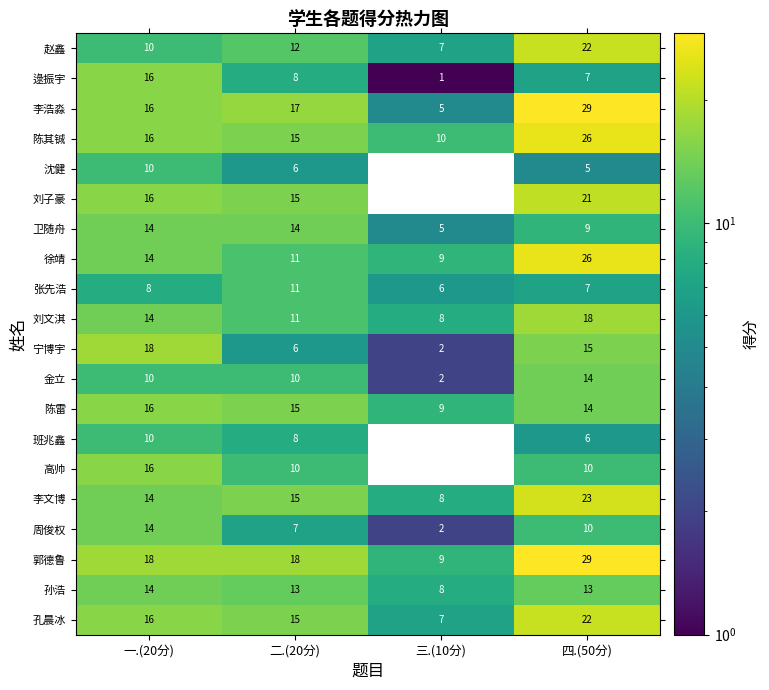

Is it true that 孔晨冰 equals 16 at 一.(20分)?

True